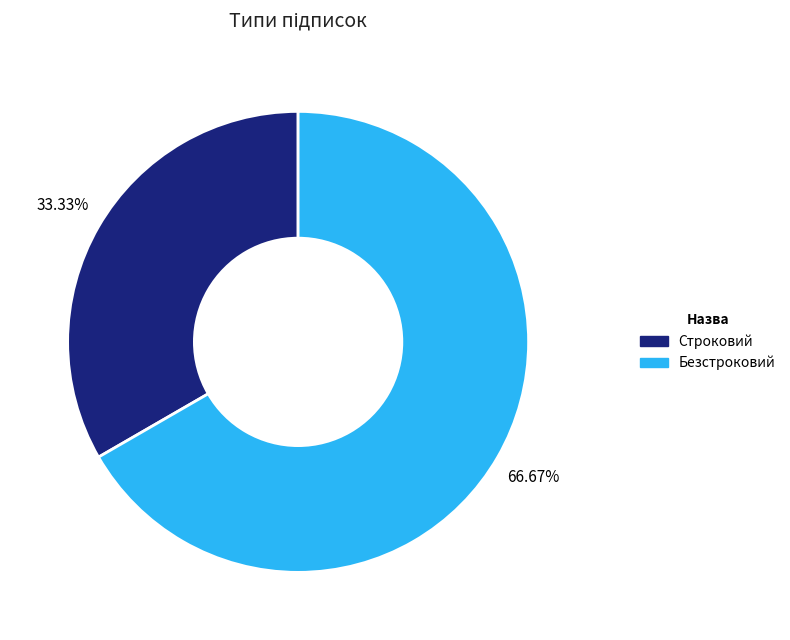

Is Строковий the majority of the pie?

No